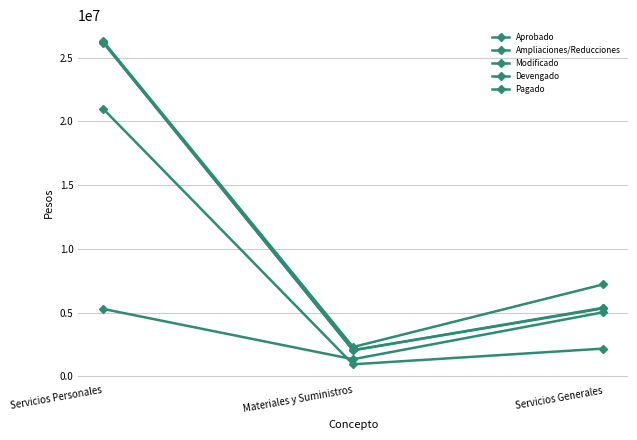

What is the difference between the highest and lowest values at Servicios Generales?

5029687.0